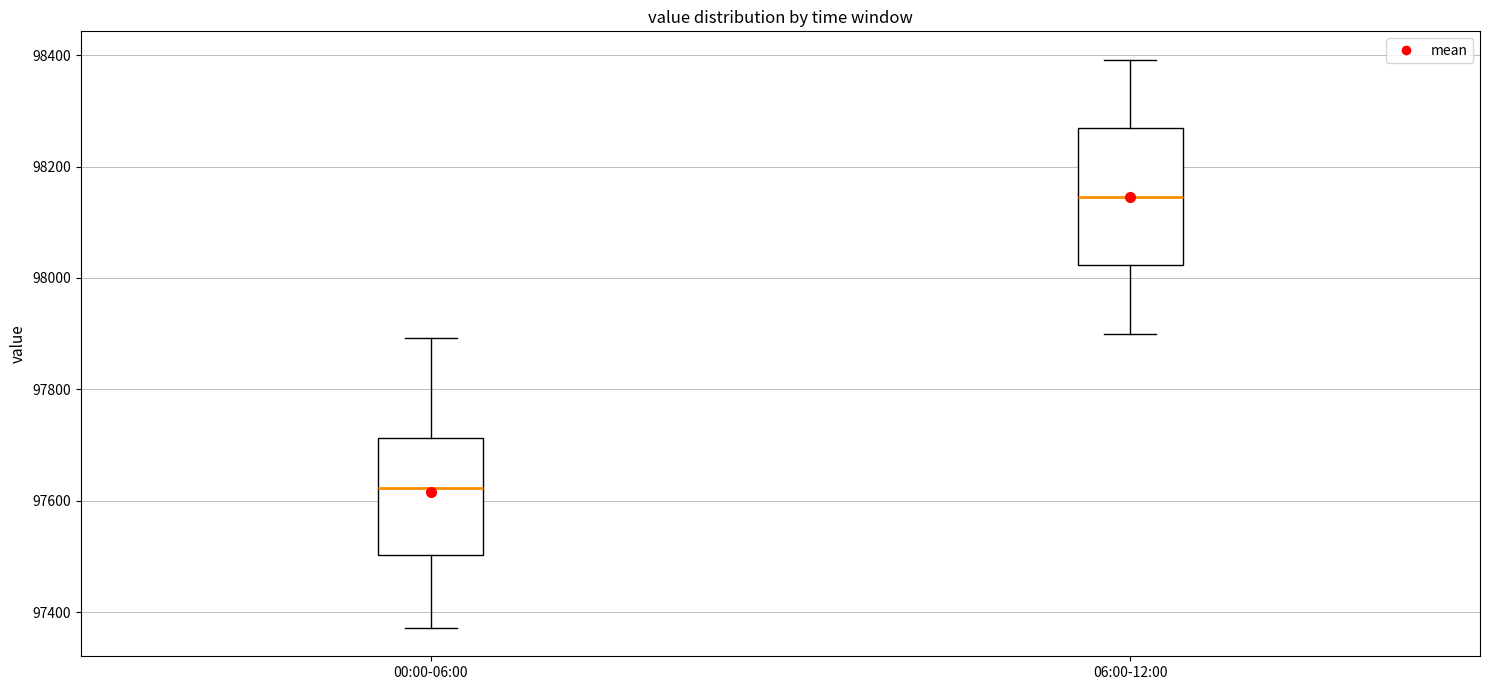

Which box is the tallest, from its lower edge to its upper edge?

06:00-12:00